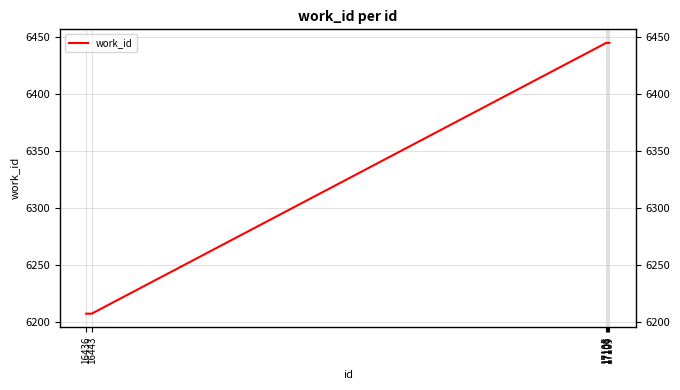

Approximately how many times larger is the value at 17107 compared to 16443?

1.0